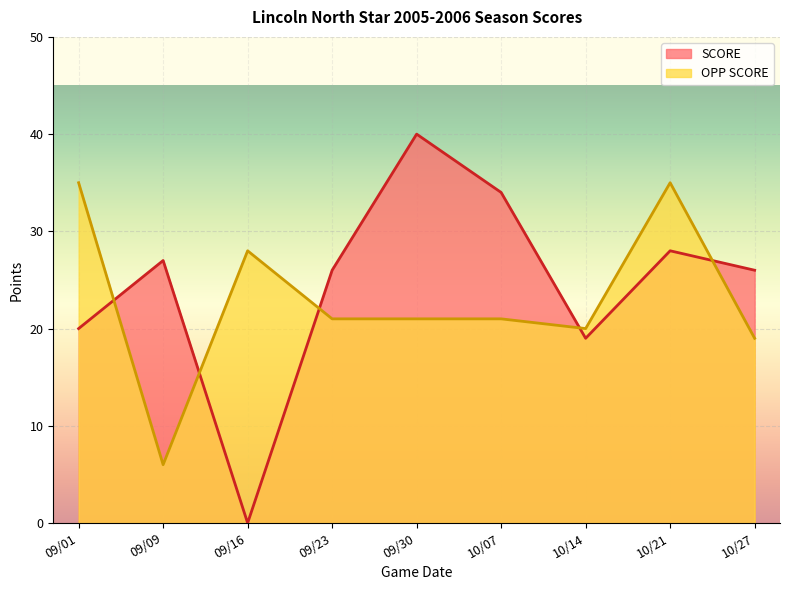

Which series has the largest range (max minus min)?

SCORE